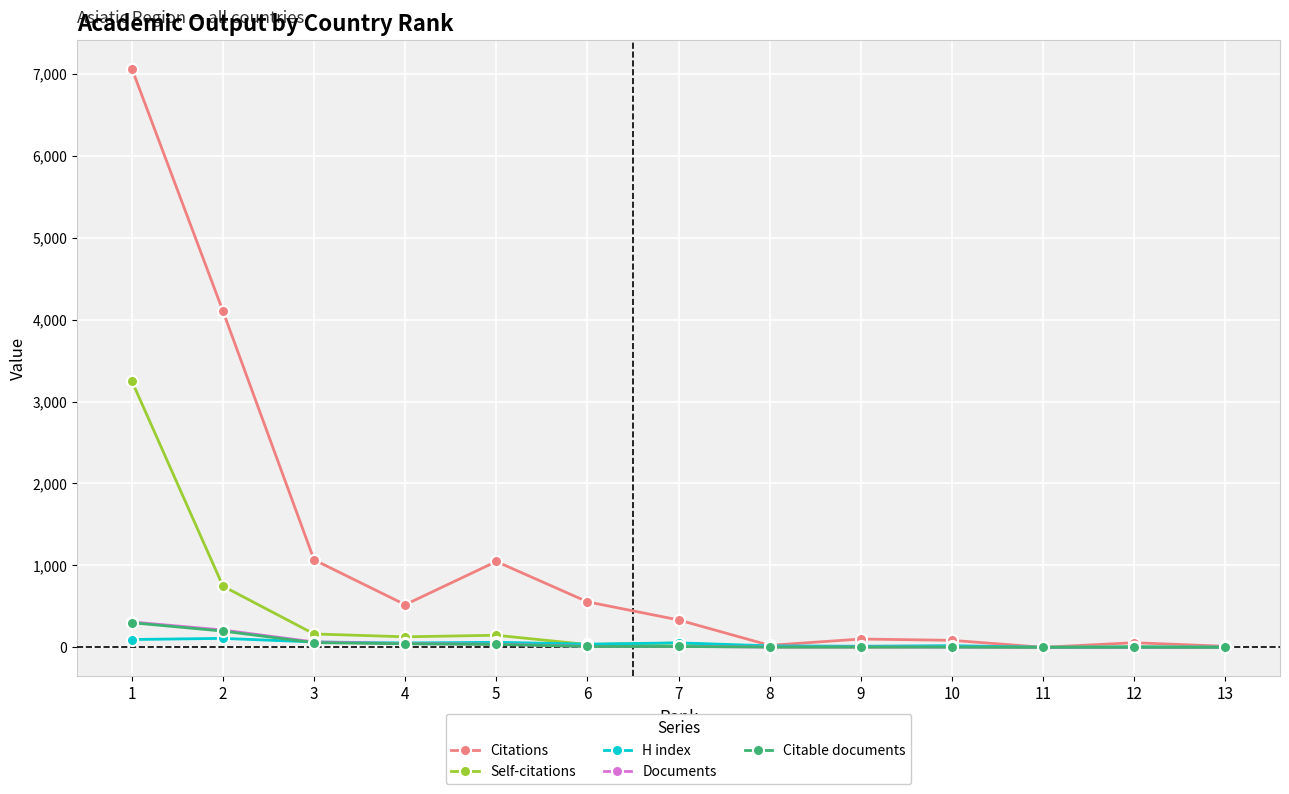

Is the value of Documents at 4 greater than the value of Citations at 2?

No